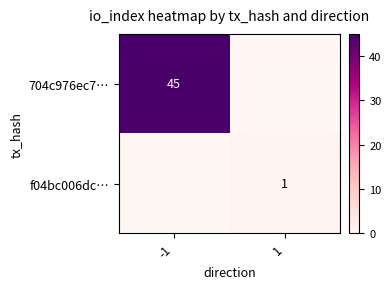

Is it true that 704c976ec7… equals 18 at -1?

False